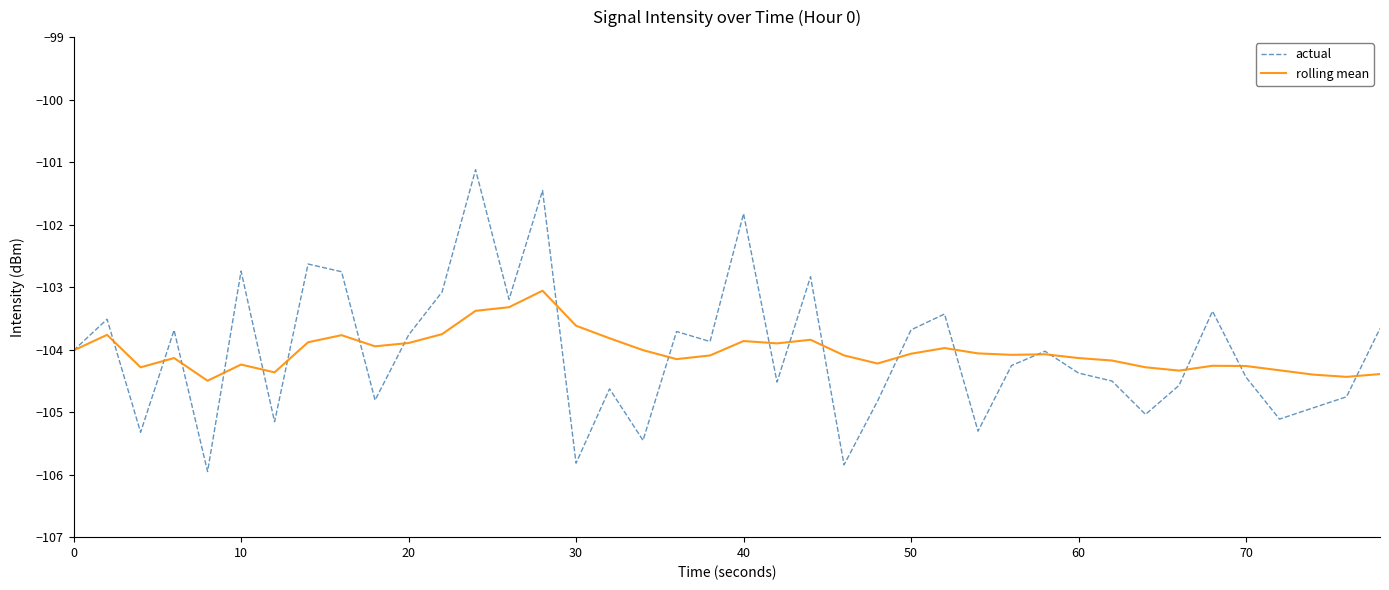

Which series has the largest range (max minus min)?

actual